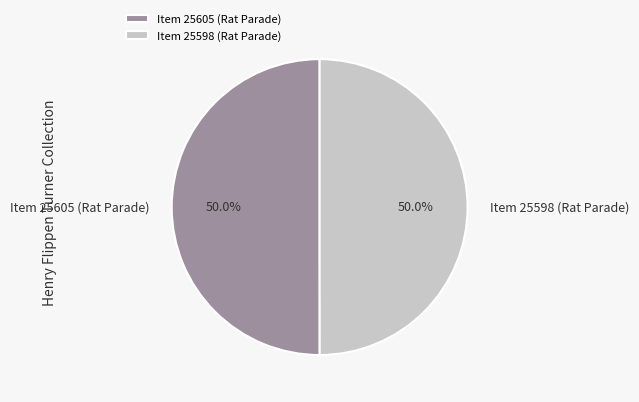

How many segments does this pie chart have?

2